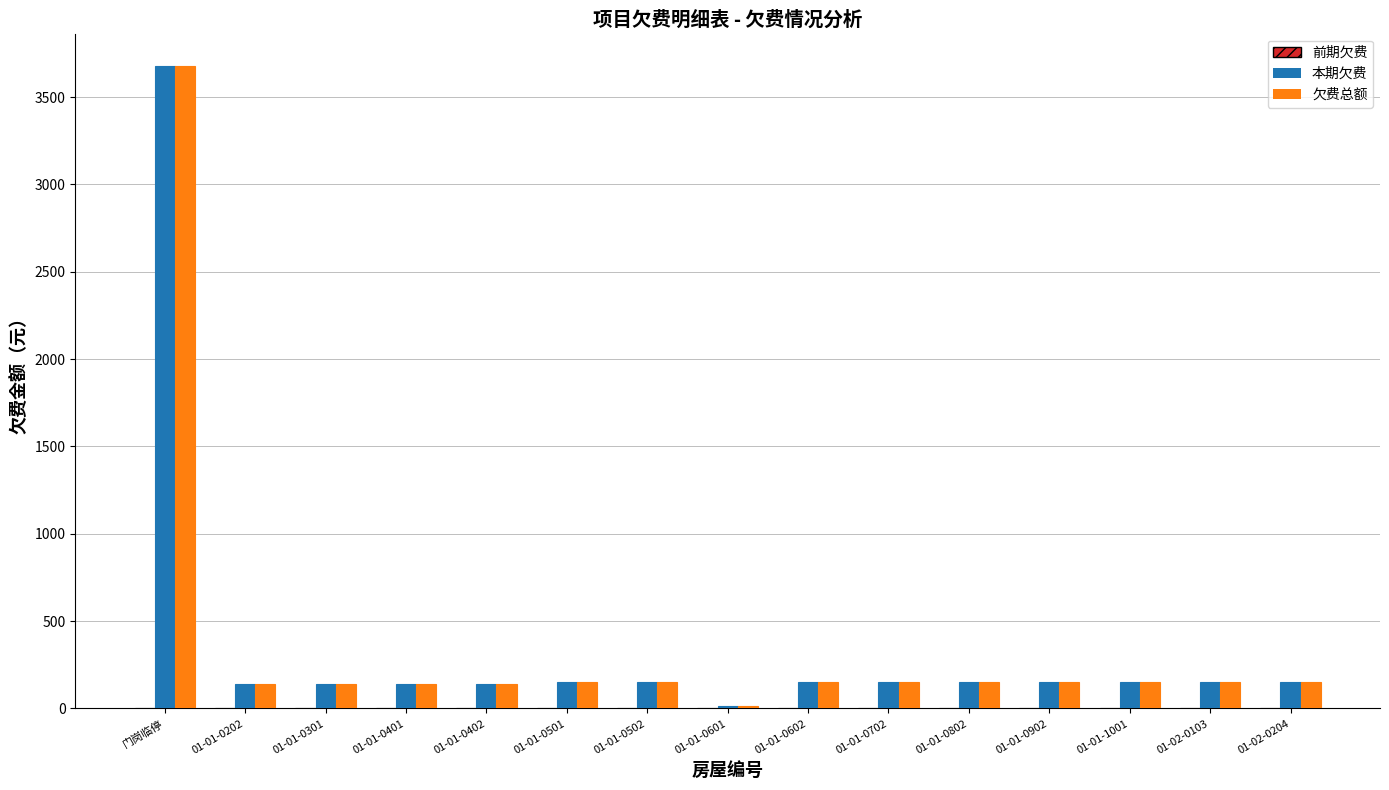

What is the sum of all 本期欠费 values?

5623.0